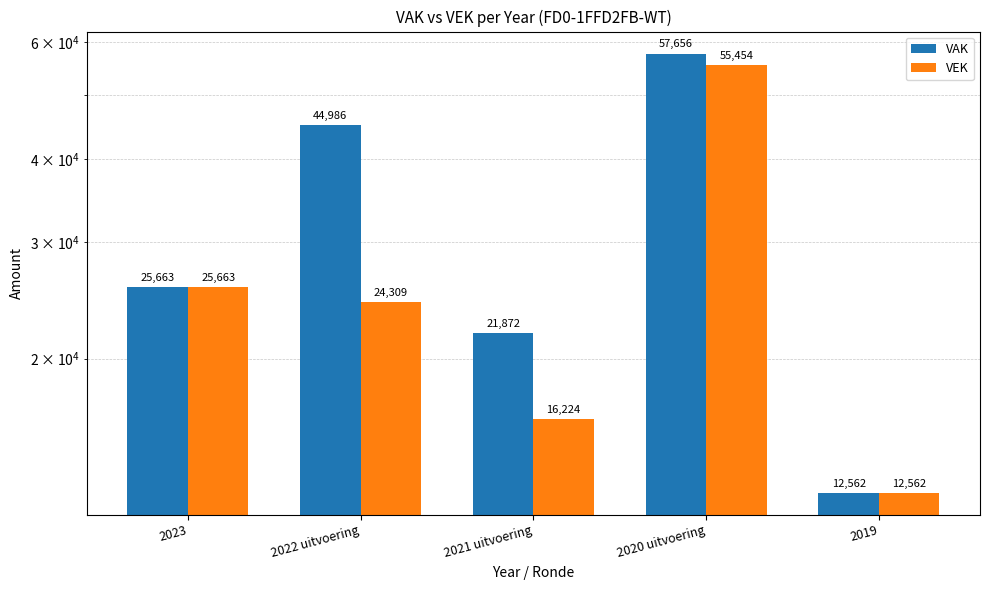

True or false: VAK has a value of 57656 at 2020 uitvoering.

True